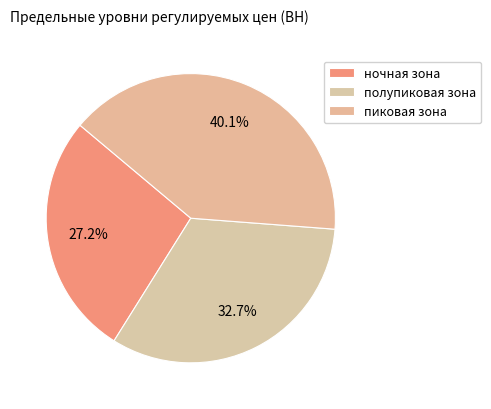

Which slice is the smallest?

ночная зона